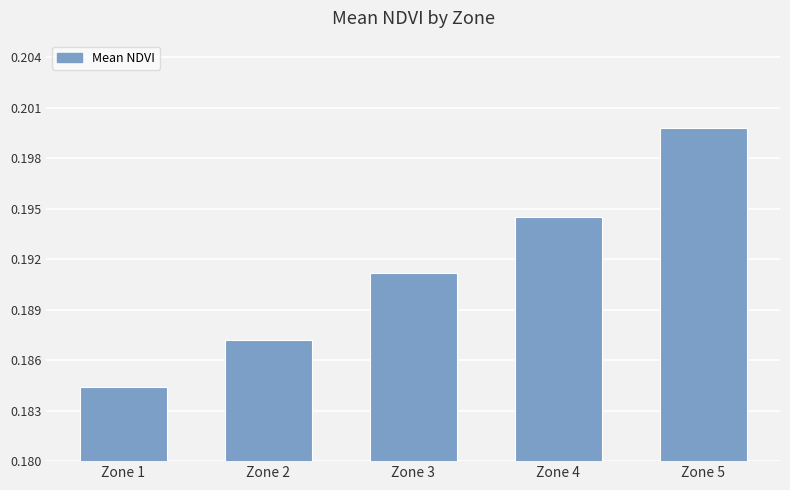

What is the sum of all values?

1.0